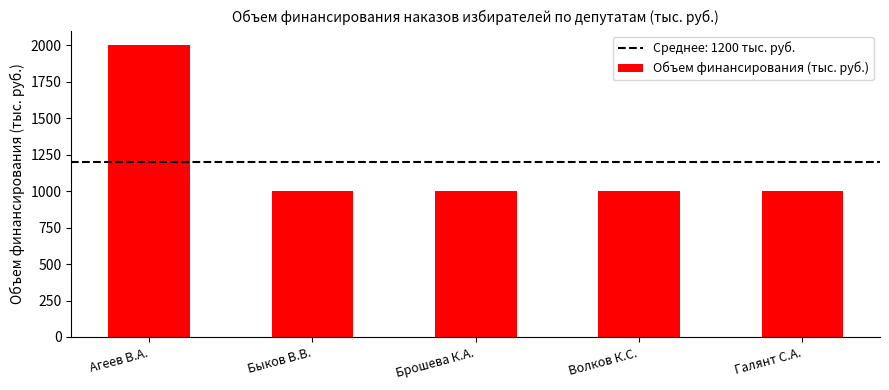

What is the smallest value displayed?

1000